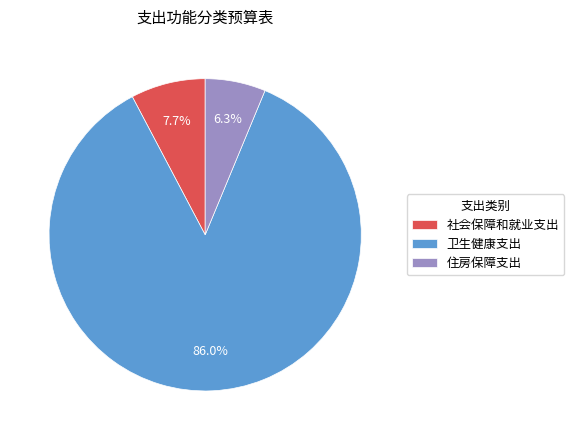

True or false: 卫生健康支出 accounts for 71% of the total.

False